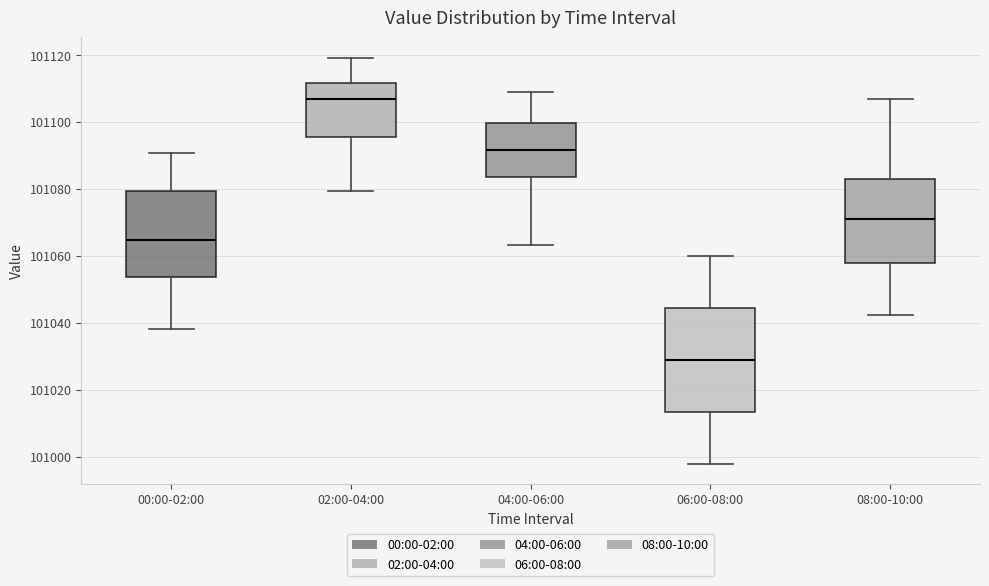

Reading left to right, read every box against the y-axis: the position of its median line, the range the box covers, and the ends of its whiskers. The values are not printed on the chart, so give them approximately, as read against the axis.

00:00-02:00: median 101064, box 101054 to 101080, whiskers 101038 to 101090
02:00-04:00: median 101106, box 101096 to 101112, whiskers 101080 to 101120
04:00-06:00: median 101092, box 101084 to 101100, whiskers 101064 to 101108
06:00-08:00: median 101028, box 101014 to 101044, whiskers 100998 to 101060
08:00-10:00: median 101070, box 101058 to 101082, whiskers 101042 to 101106